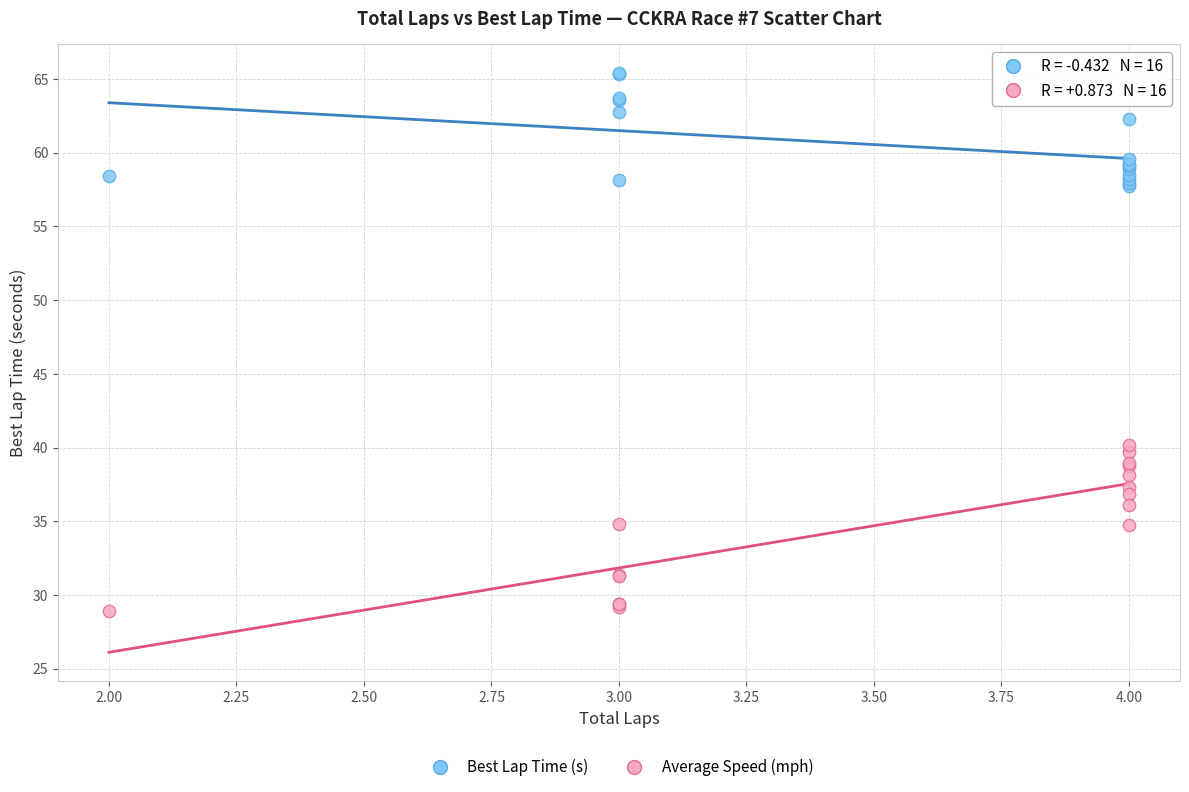

Which series reaches the maximum Y coordinate?

Best Lap Time (s)